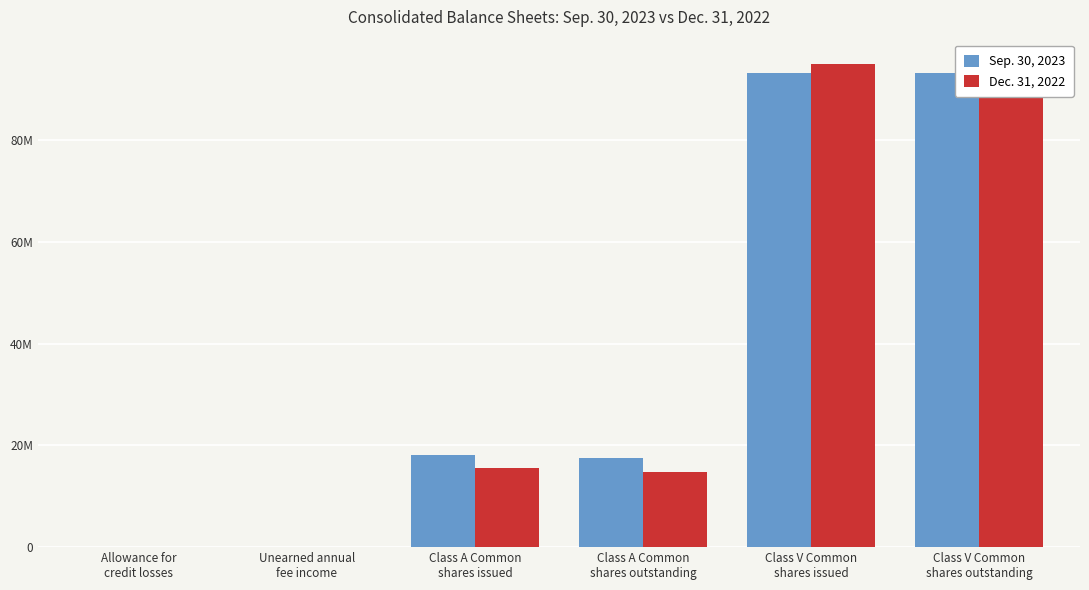

Between Class A Common
shares outstanding and Allowance for
credit losses, which is larger?

Class A Common
shares outstanding